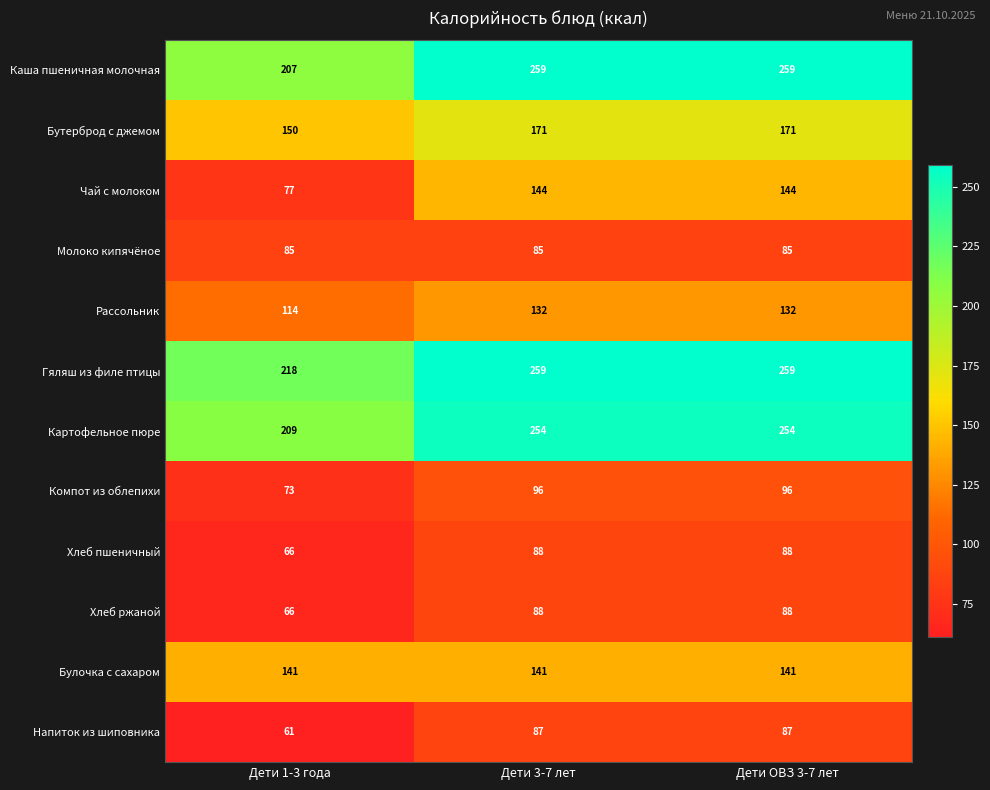

Which series has the widest spread of values?

Чай с молоком